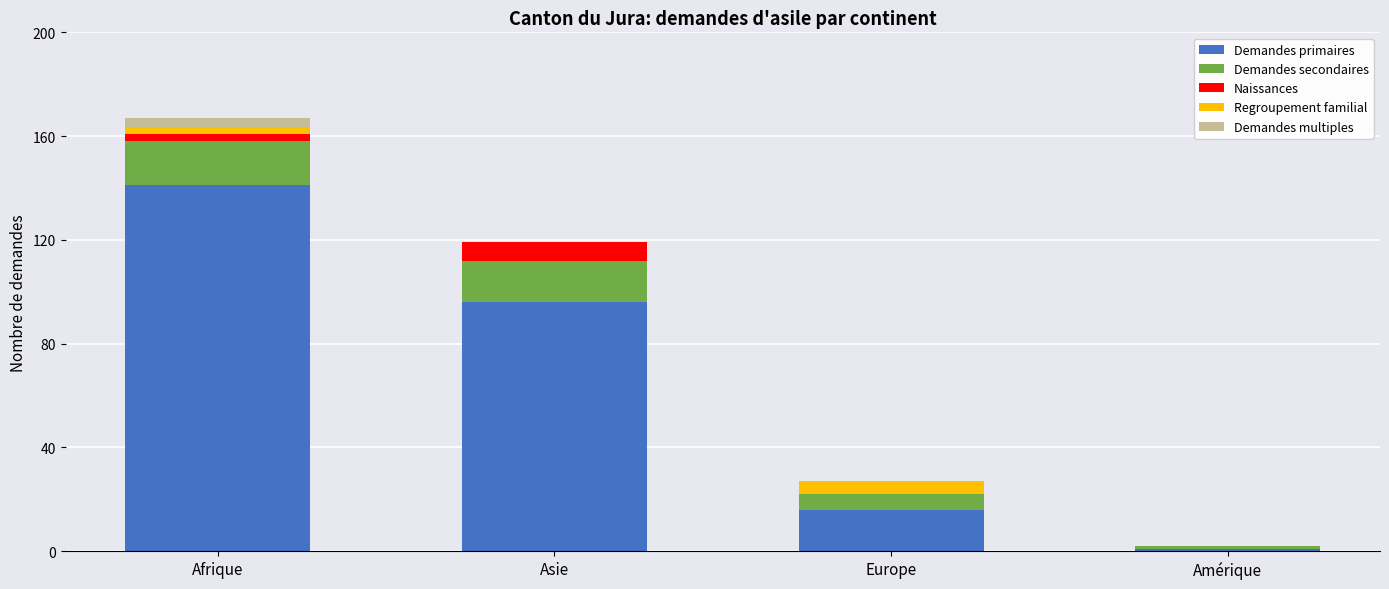

Read the Demandes primaires value at Asie.

96